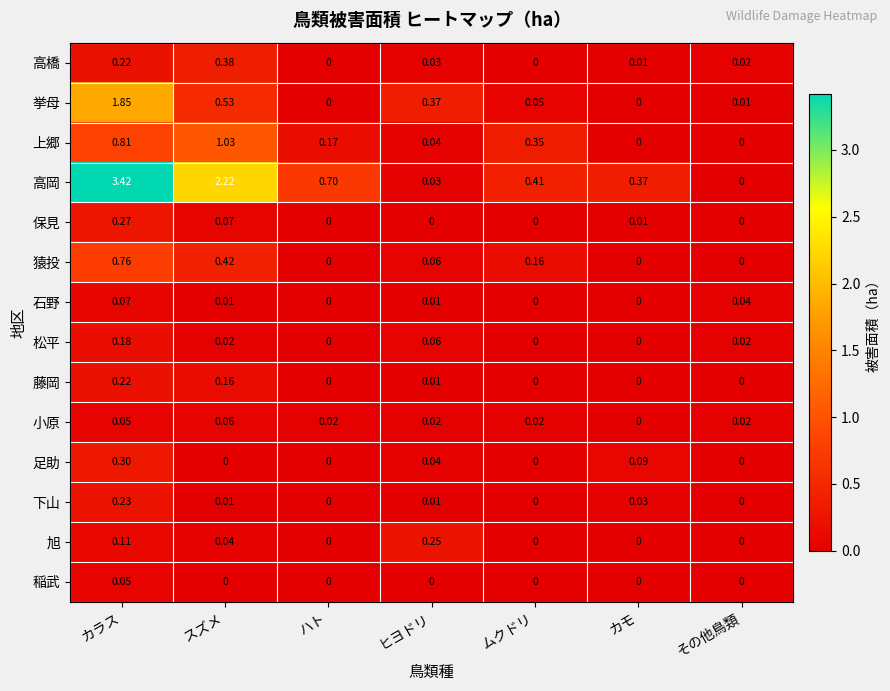

Rank the series by their maximum value, from lowest to highest.

稲武, 小原, 石野, 松平, 藤岡, 下山, 旭, 保見, 足助, 高橋, 猿投, 上郷, 挙母, 高岡